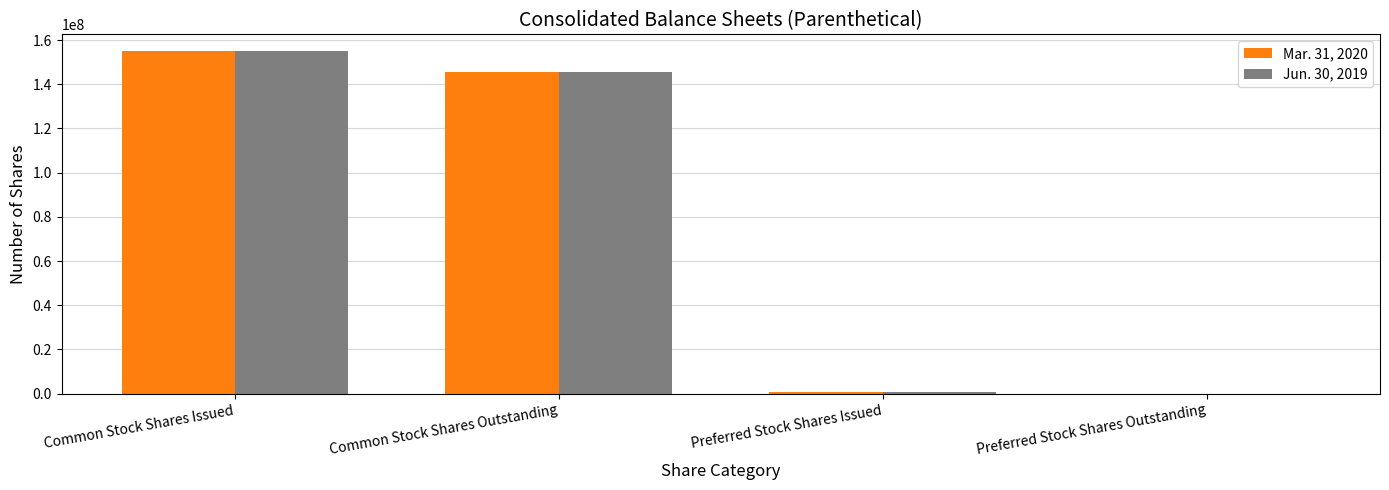

What is the greatest value displayed?

154867791